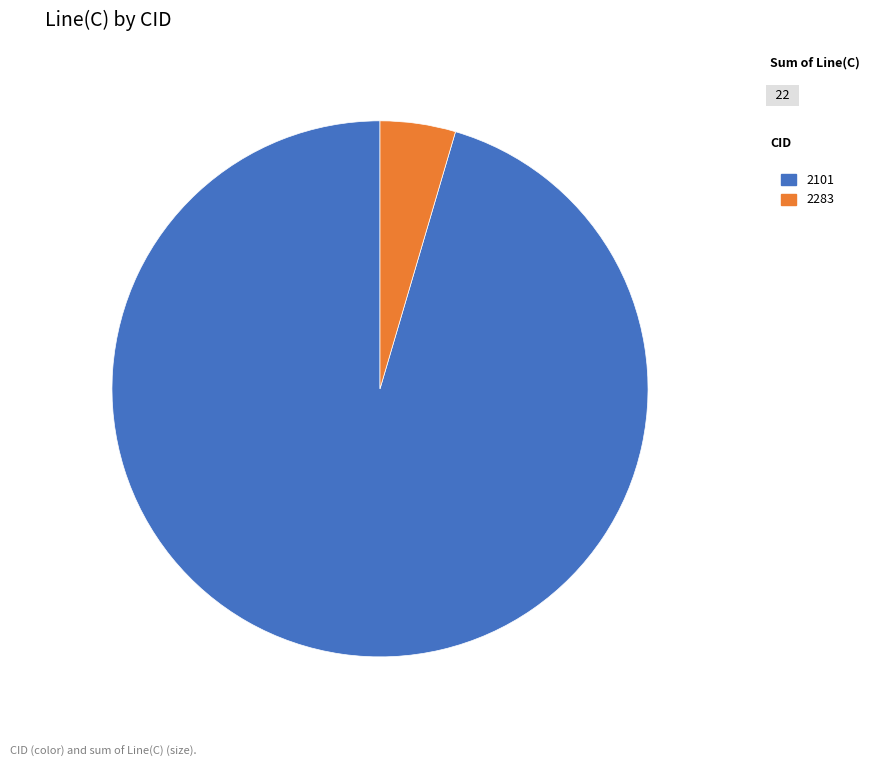

Do 2101 and 2283 together represent more than half of the pie?

Yes